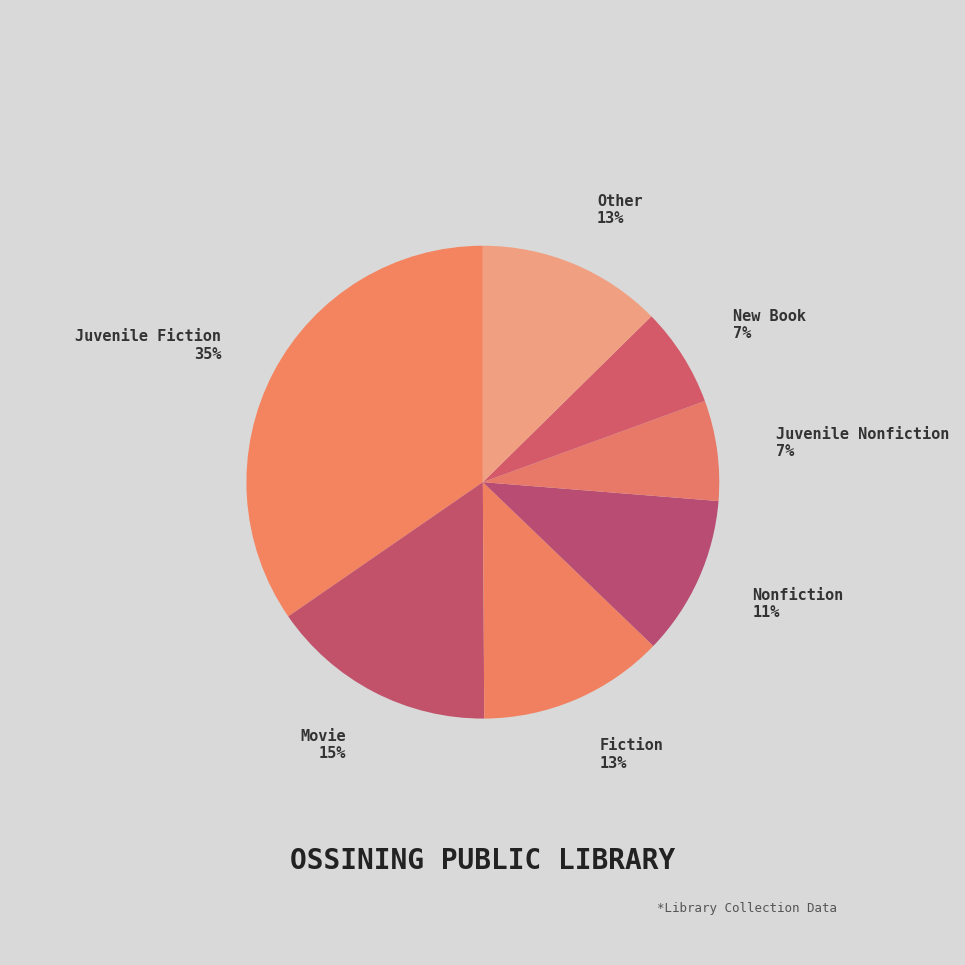

Combined, do Other and Juvenile Fiction account for over 50%?

No